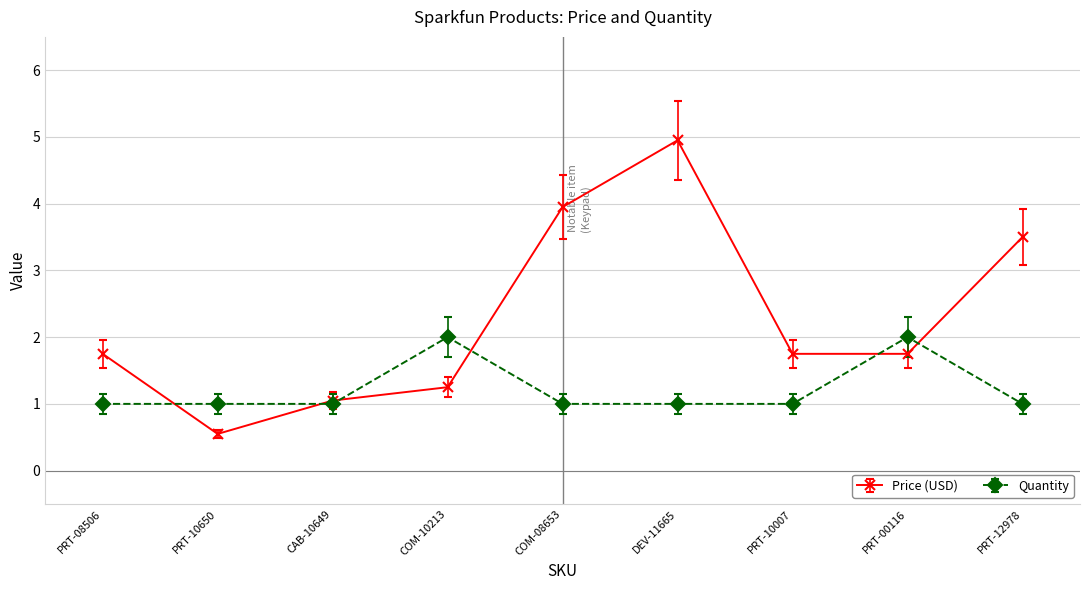

How many lines are shown in the chart?

2